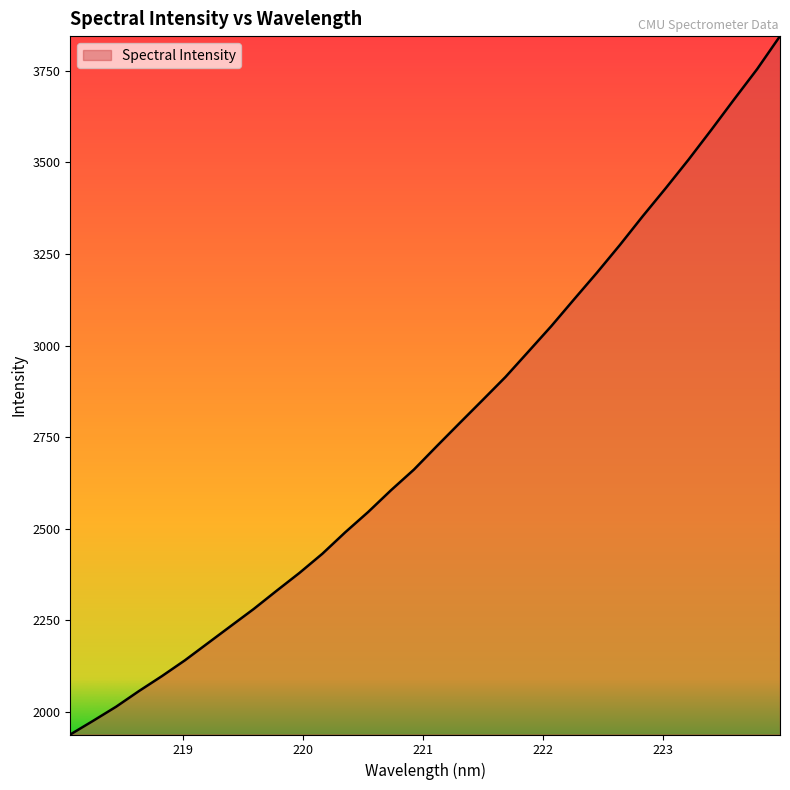

What is the difference between the maximum and minimum values?

1906.0